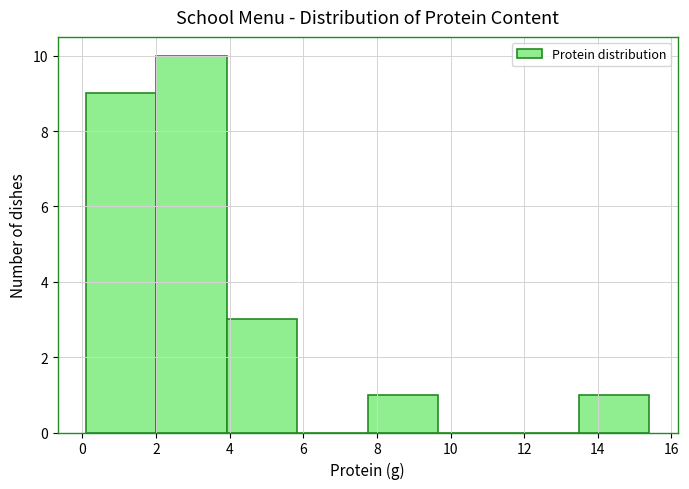

Reading left to right, transcribe this chart: for each bar, give the range it covers on the x-axis and its height. Neither the bar edges nor the heights are printed on the chart, so give them approximately, as read against the axes.

0.2 to 2.0: 9
2.0 to 4.0: 10
4.0 to 5.8: 3
5.8 to 7.8: 0
7.8 to 9.6: 1
9.6 to 11.6: 0
11.6 to 13.4: 0
13.4 to 15.4: 1